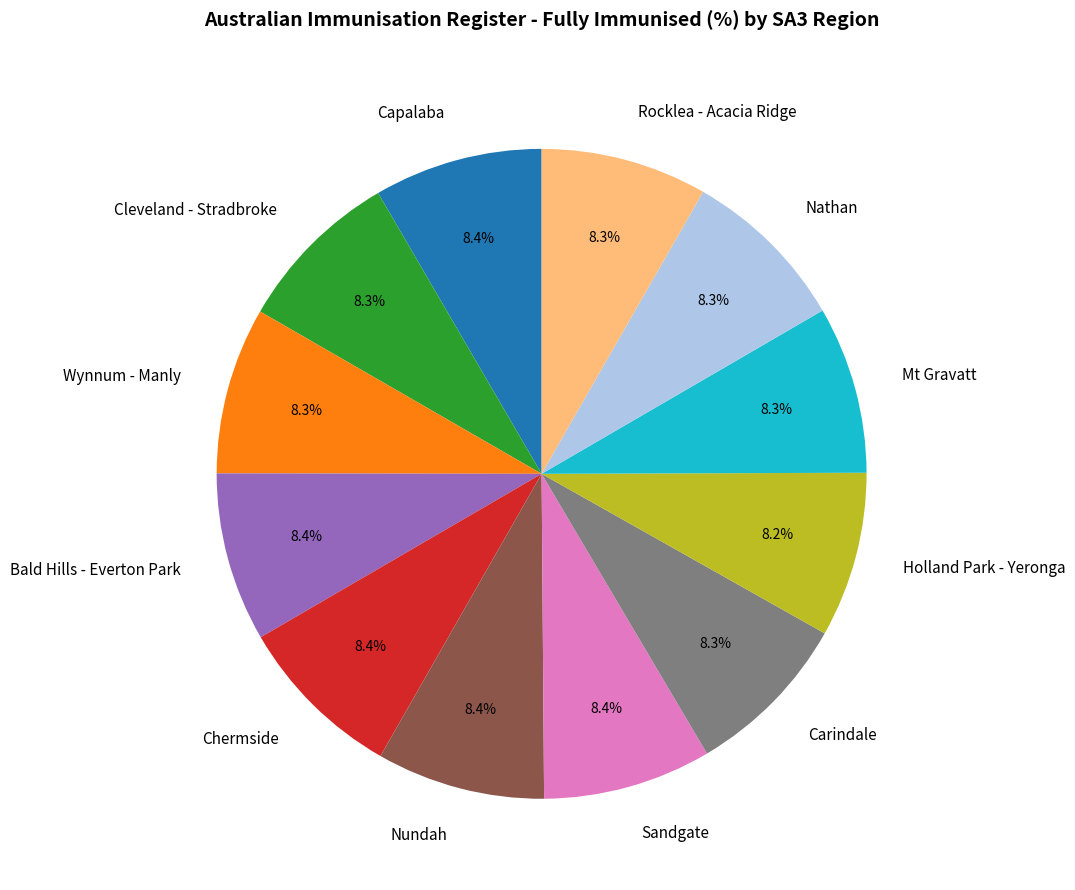

What portion of the pie excludes Nundah?

91.6%